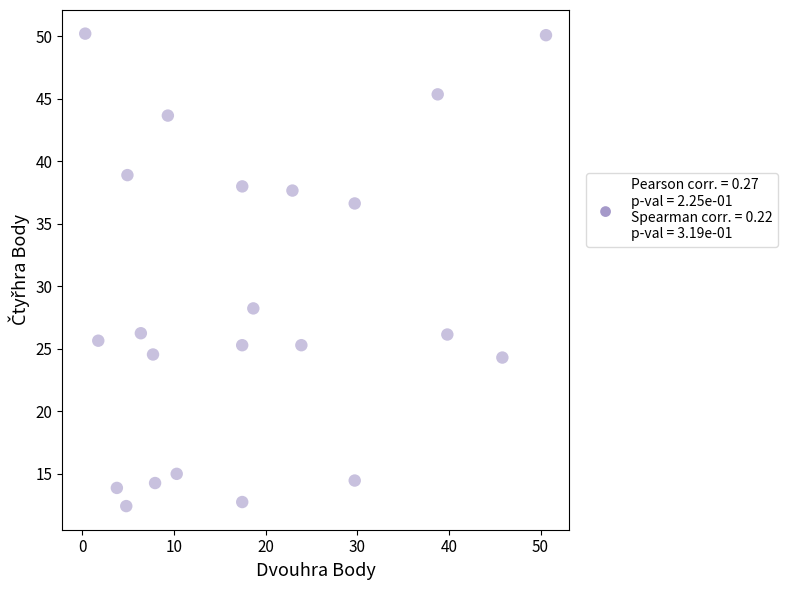

What Y value in the scatter plot is closest to 31?

28.2